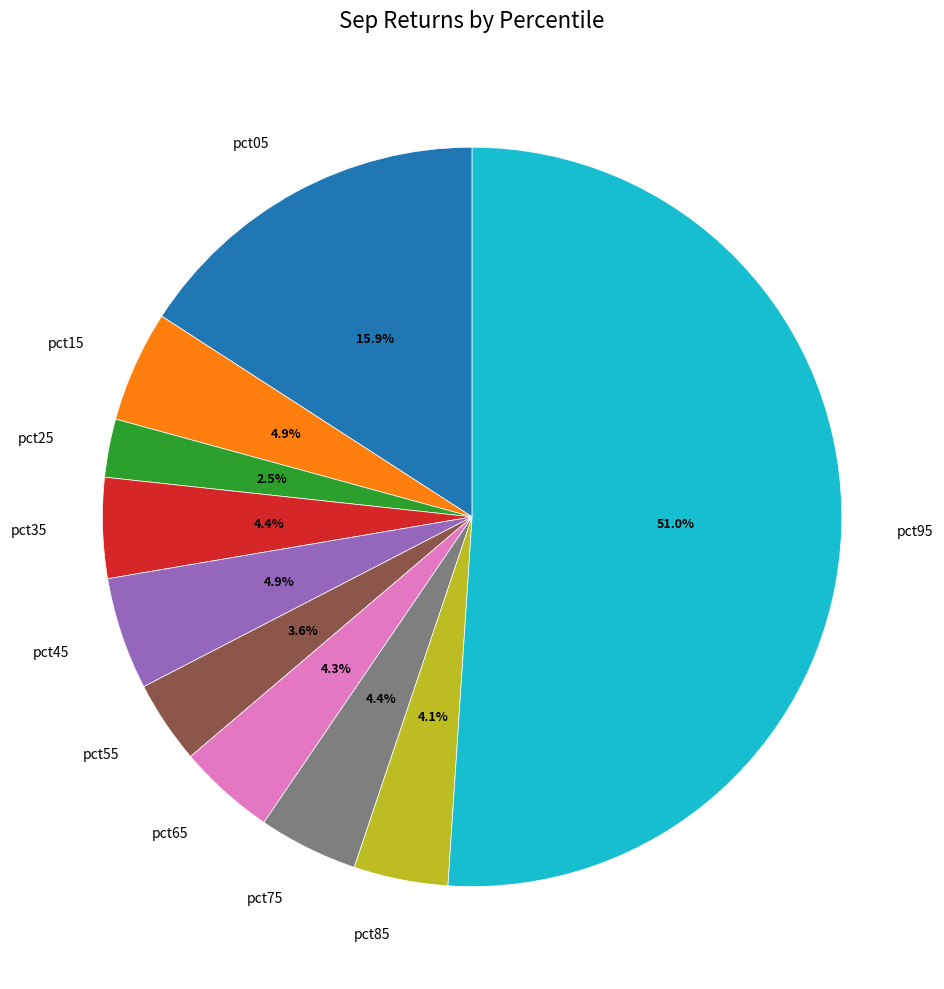

Is there any slice that represents more than half of the pie?

Yes